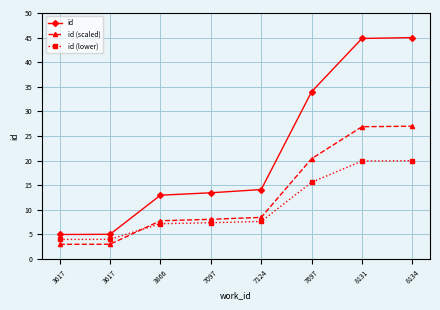

Reading left to right, what are all the values shown in this chart?

id: 5.0	5.0	13.0	13.5	14.1	34.0	44.8	45.0
id (scaled): 3.0	3.0	7.8	8.1	8.5	20.4	26.9	27.0
id (lower): 4.0	4.0	7.2	7.4	7.7	15.6	19.9	20.0